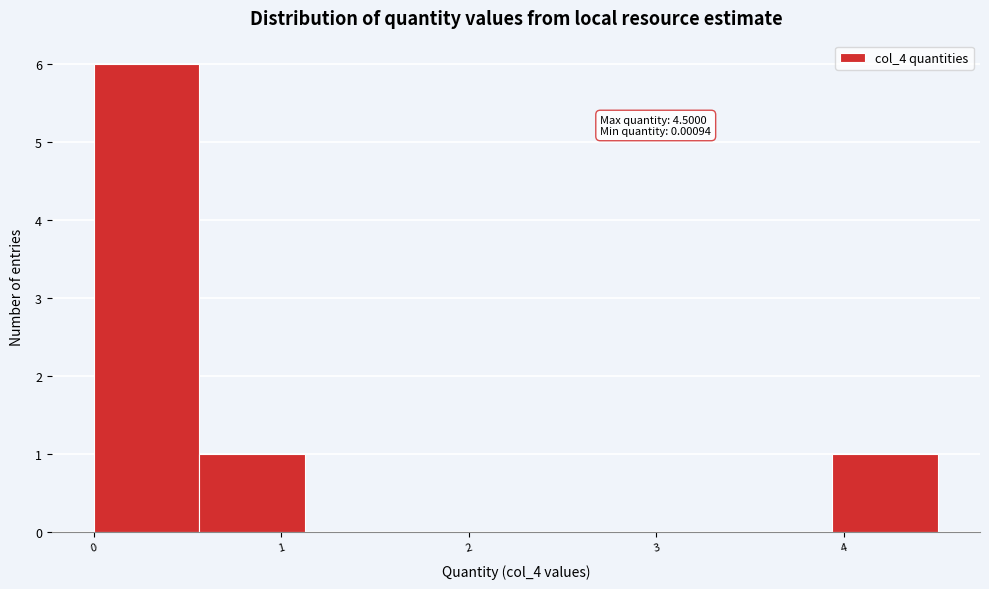

Which range on the x-axis has the tallest bar?

0.0 to 0.6